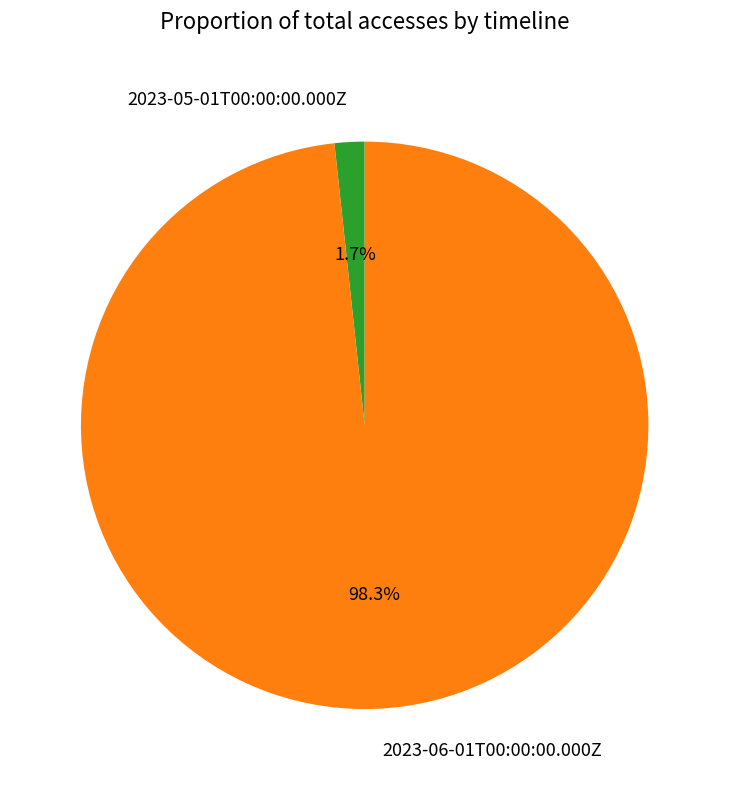

Is it true that 2023-06-01T00:00:00.000Z is 98% of the pie?

True